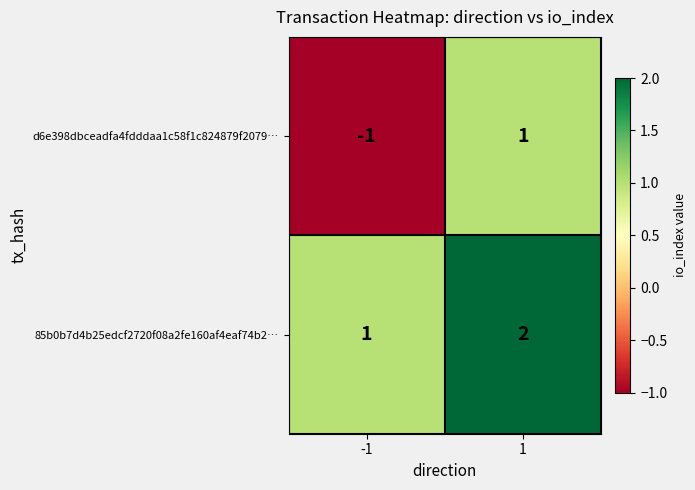

True or false: 85b0b7d4b25edcf2720f08a2fe160af4eaf74b2… has a value of 2 at 1.

True